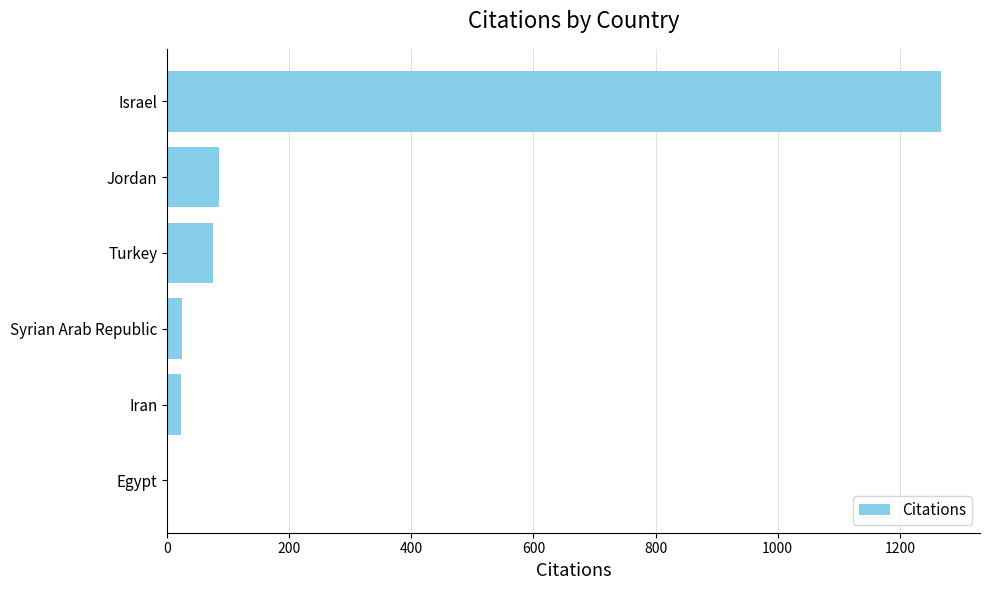

Which has a higher value, Turkey or Iran?

Turkey